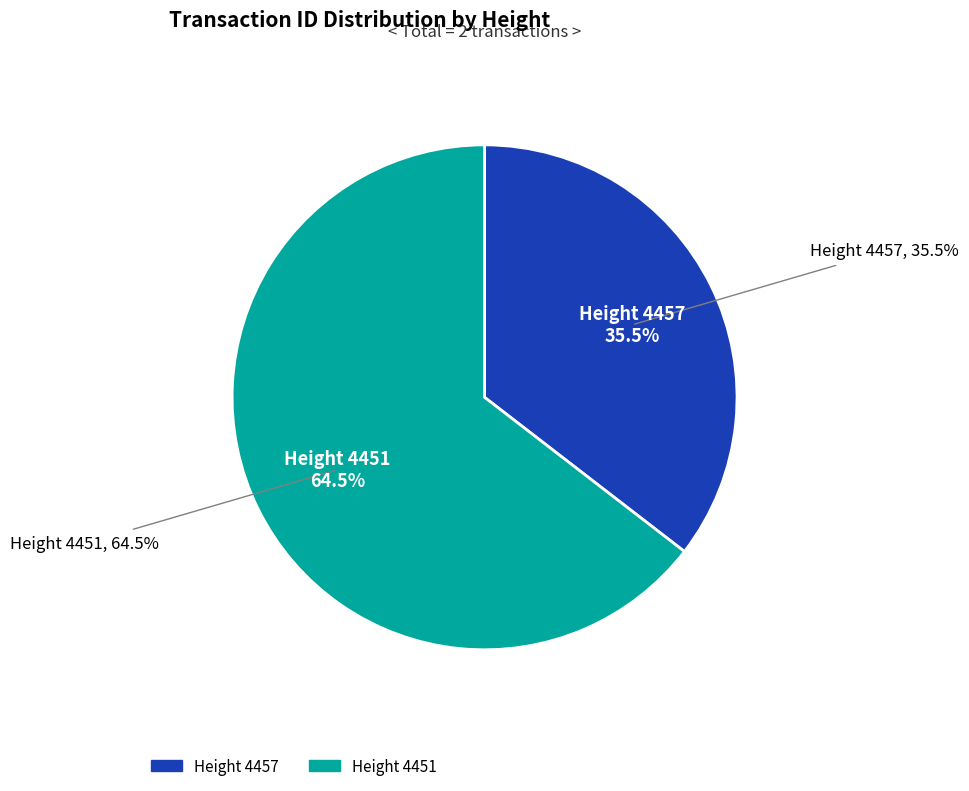

To the nearest percent, what is the average slice percentage?

50%